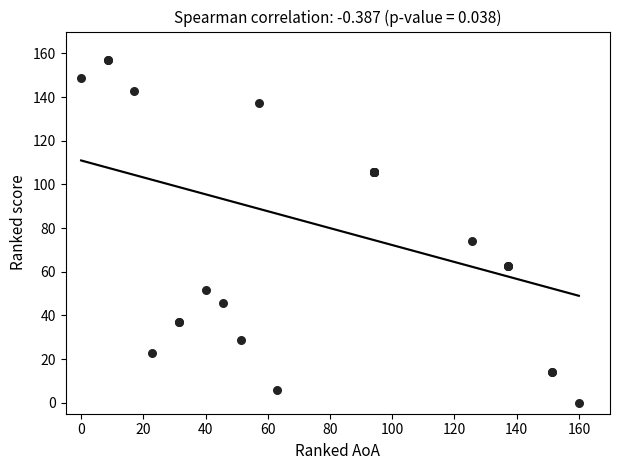

What Y value in the scatter plot is closest to 78?

74.3